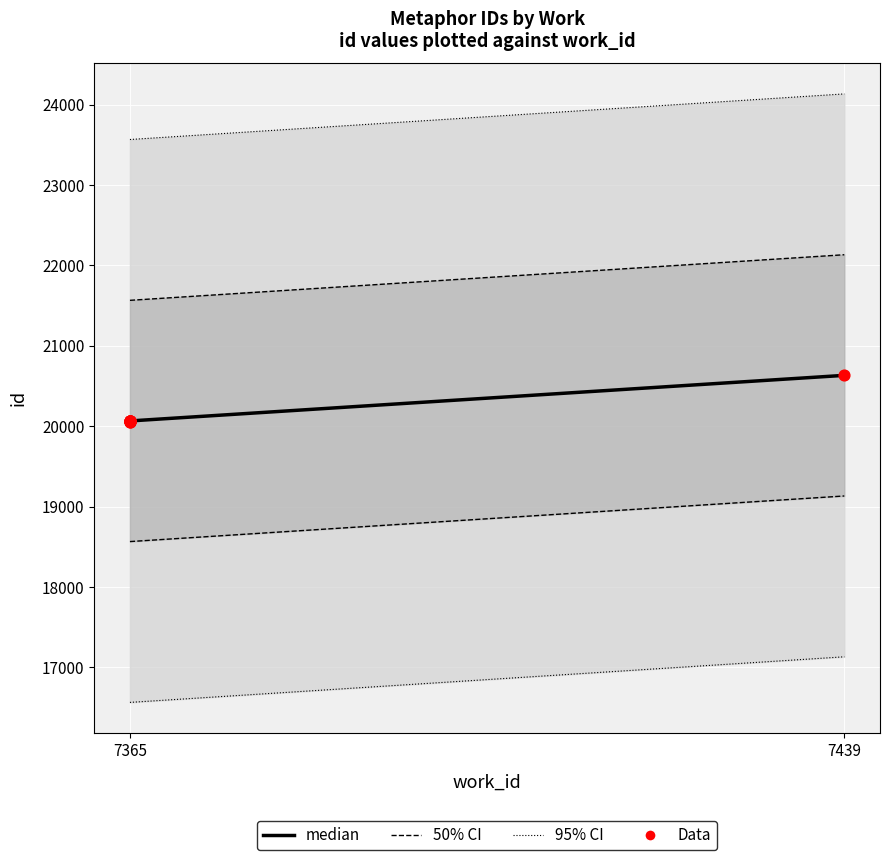

Which has a higher value, 7365 or 7365?

7365